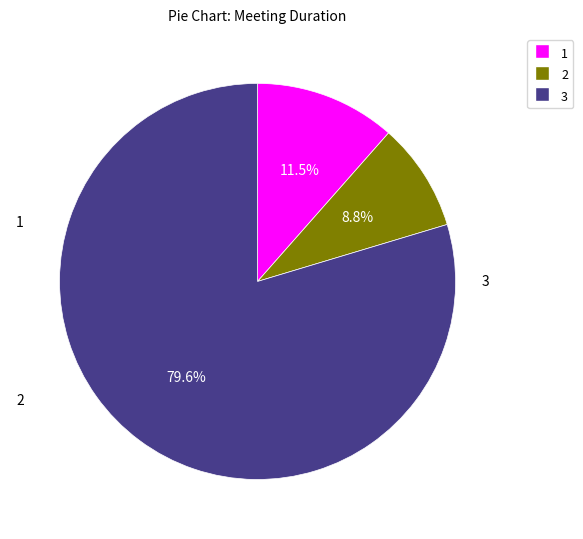

Rank the categories by value from highest to lowest.

3, 1, 2